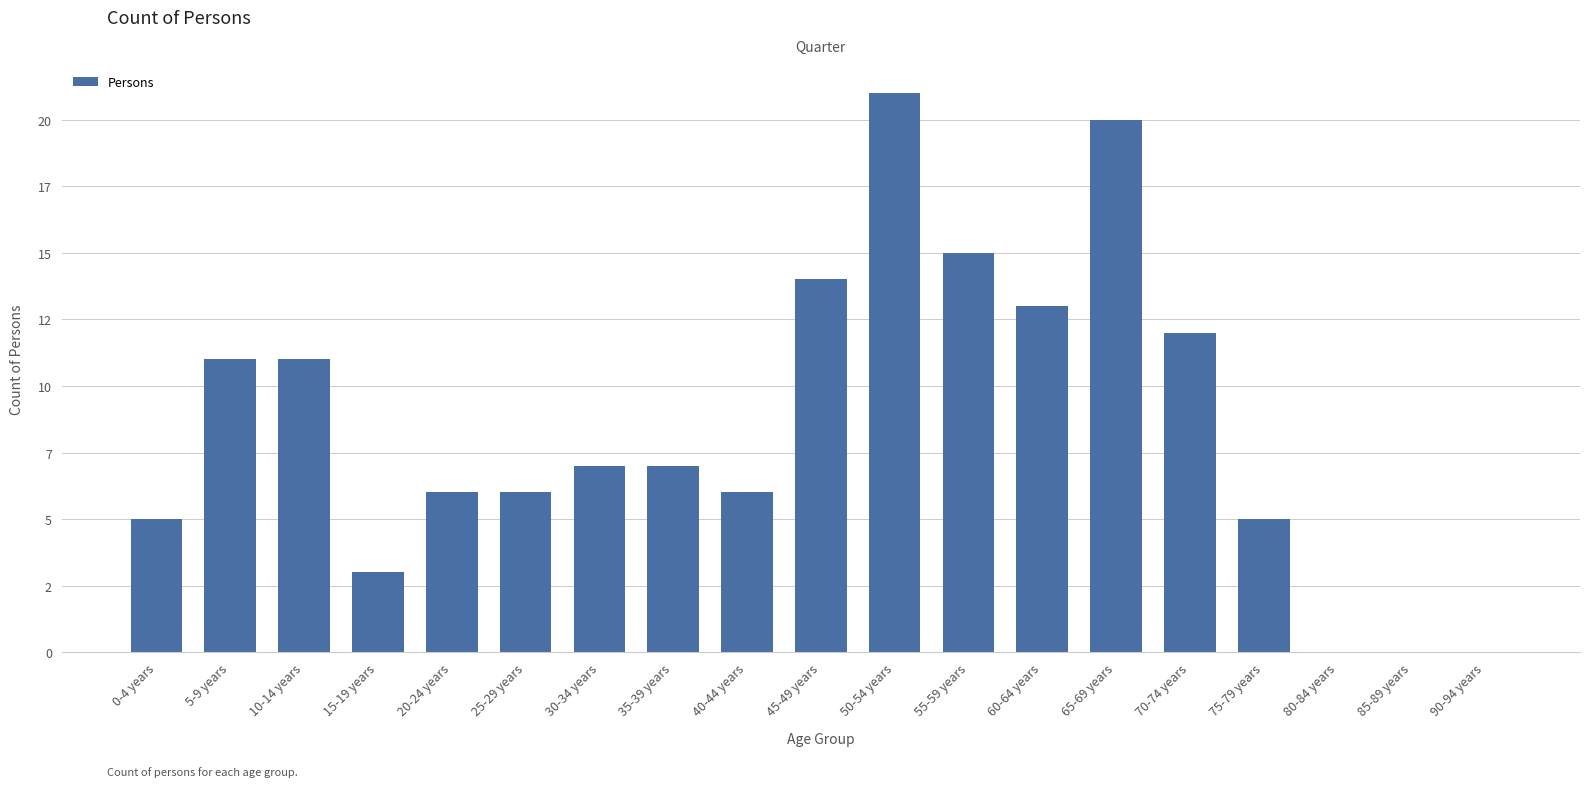

At which label does the data first exceed 7?

5-9 years